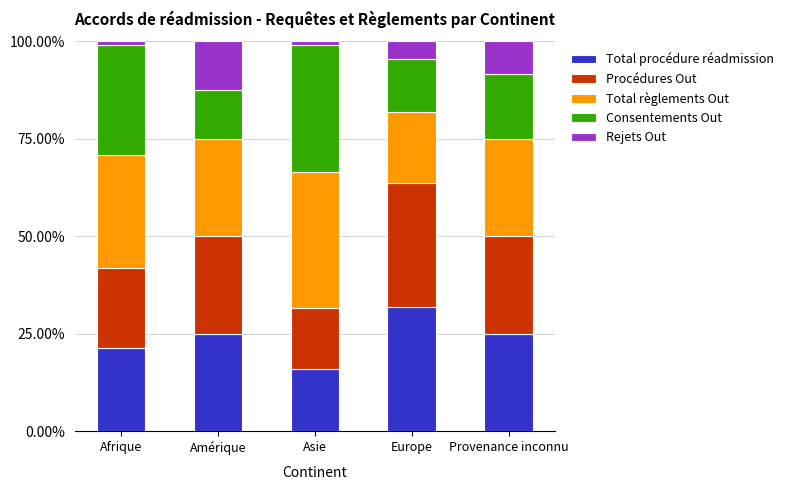

What is the lowest value of the Total procédure réadmission series?

15.8